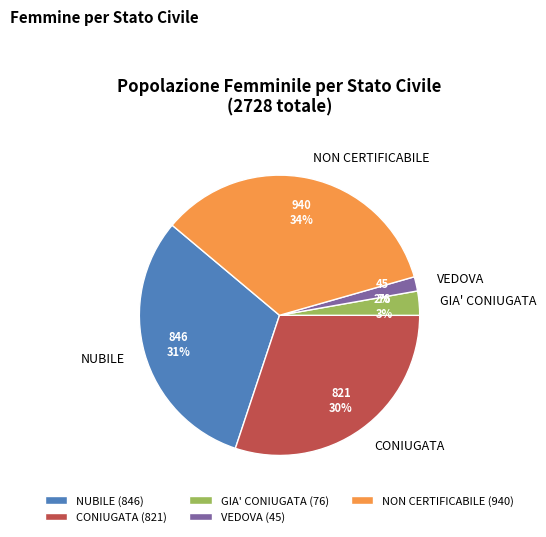

Combined, do NON CERTIFICABILE and CONIUGATA account for over 50%?

Yes